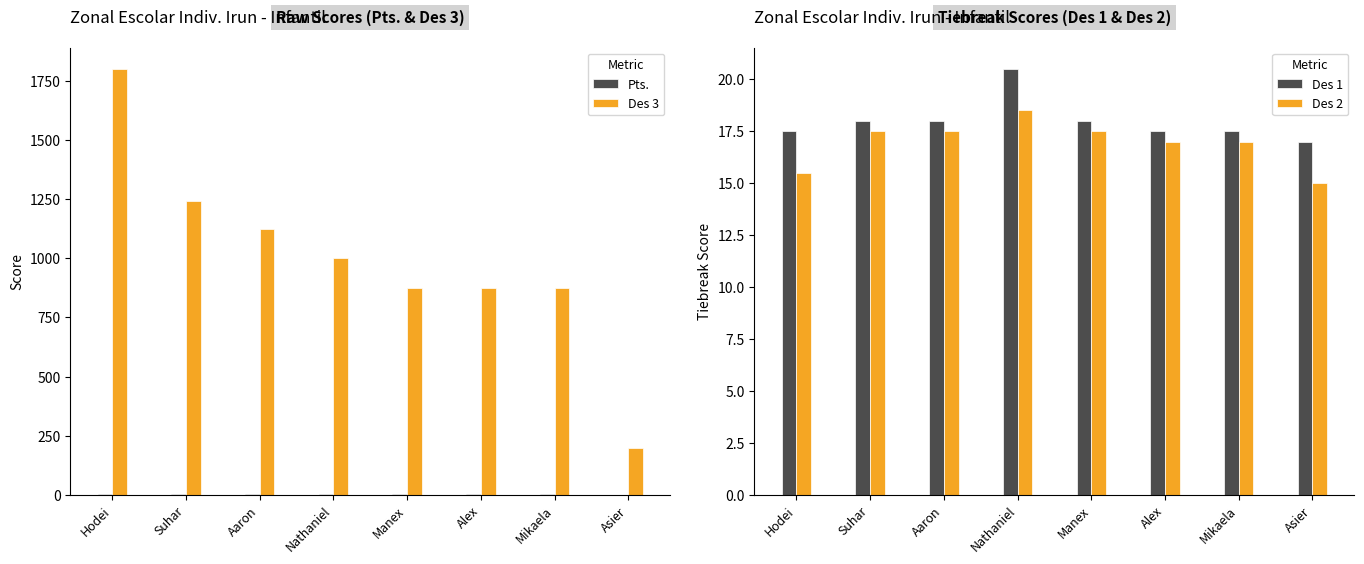

Where does the Des 3 series first go above 1000?

Hodei